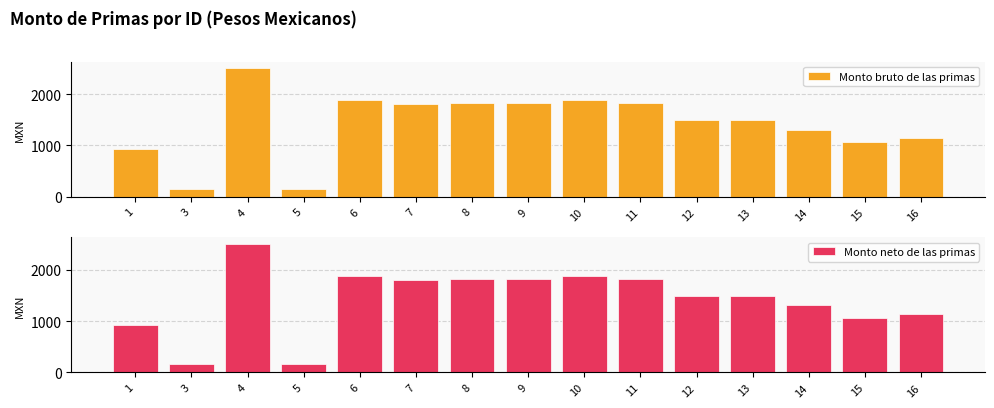

What is the approximate value of Monto neto de las primas at 6?

1884.1